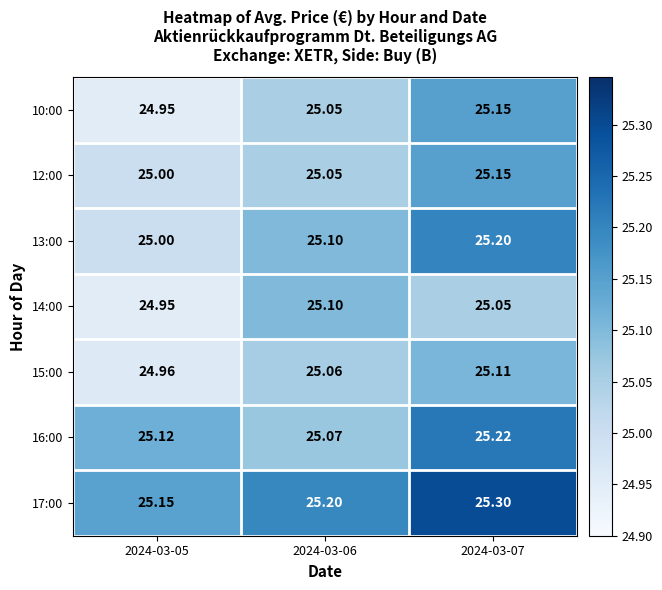

How many series are shown in this chart?

7